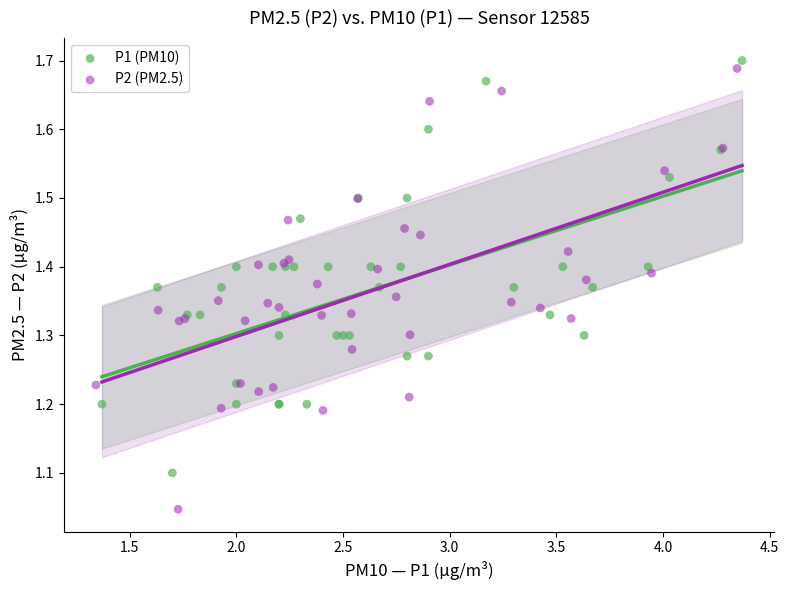

Which series contains the lowest Y value?

P2 (PM2.5)